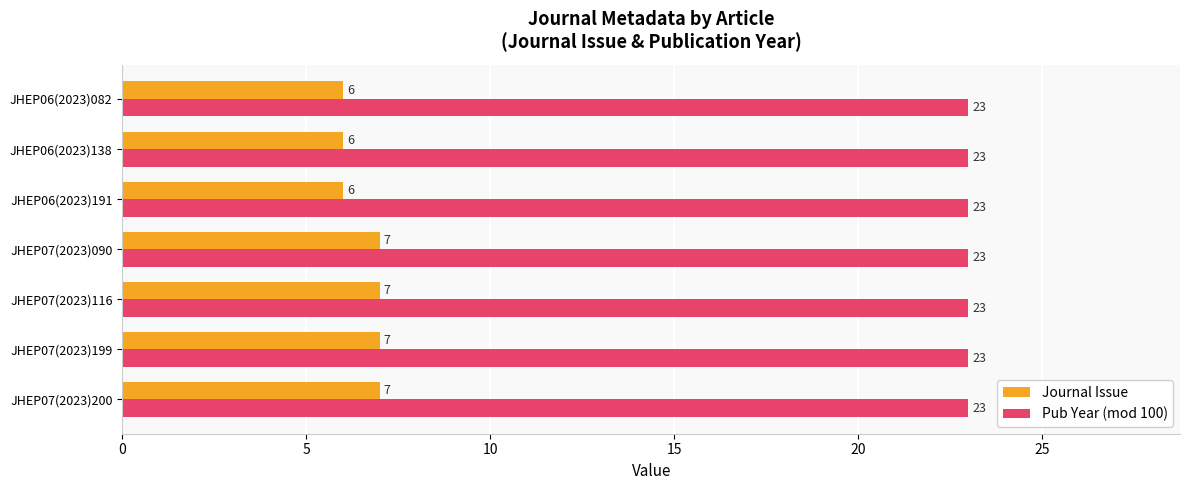

At JHEP06(2023)082, list the series in order from smallest to largest.

Journal Issue, Pub Year (mod 100)